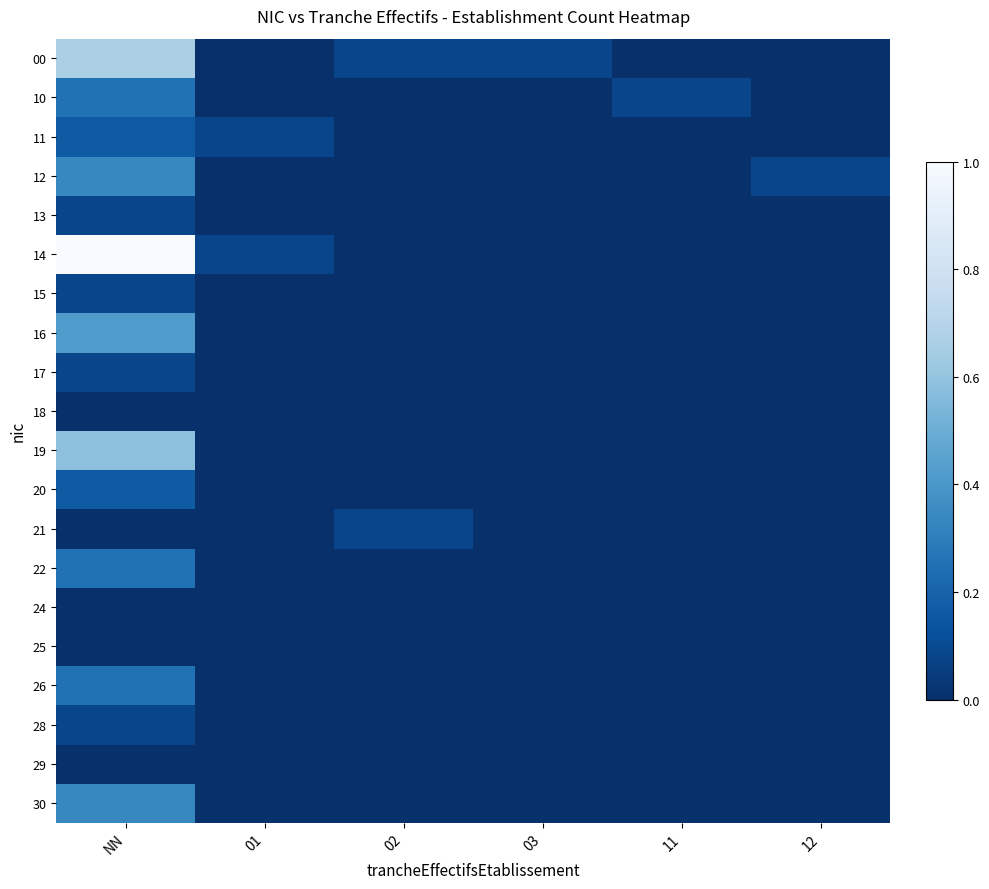

Reading right to left, list all the values displayed in this chart.

00: 12=0.0	11=0.0	03=0.1	02=0.1	01=0.0	NN=0.7
10: 12=0.0	11=0.1	03=0.0	02=0.0	01=0.0	NN=0.2
11: 12=0.0	11=0.0	03=0.0	02=0.0	01=0.1	NN=0.2
12: 12=0.1	11=0.0	03=0.0	02=0.0	01=0.0	NN=0.3
13: 12=0.0	11=0.0	03=0.0	02=0.0	01=0.0	NN=0.1
14: 12=0.0	11=0.0	03=0.0	02=0.0	01=0.1	NN=1.0
15: 12=0.0	11=0.0	03=0.0	02=0.0	01=0.0	NN=0.1
16: 12=0.0	11=0.0	03=0.0	02=0.0	01=0.0	NN=0.4
17: 12=0.0	11=0.0	03=0.0	02=0.0	01=0.0	NN=0.1
18: 12=0.0	11=0.0	03=0.0	02=0.0	01=0.0	NN=0.0
19: 12=0.0	11=0.0	03=0.0	02=0.0	01=0.0	NN=0.6
20: 12=0.0	11=0.0	03=0.0	02=0.0	01=0.0	NN=0.2
21: 12=0.0	11=0.0	03=0.0	02=0.1	01=0.0	NN=0.0
22: 12=0.0	11=0.0	03=0.0	02=0.0	01=0.0	NN=0.2
24: 12=0.0	11=0.0	03=0.0	02=0.0	01=0.0	NN=0.0
25: 12=0.0	11=0.0	03=0.0	02=0.0	01=0.0	NN=0.0
26: 12=0.0	11=0.0	03=0.0	02=0.0	01=0.0	NN=0.2
28: 12=0.0	11=0.0	03=0.0	02=0.0	01=0.0	NN=0.1
29: 12=0.0	11=0.0	03=0.0	02=0.0	01=0.0	NN=0.0
30: 12=0.0	11=0.0	03=0.0	02=0.0	01=0.0	NN=0.3